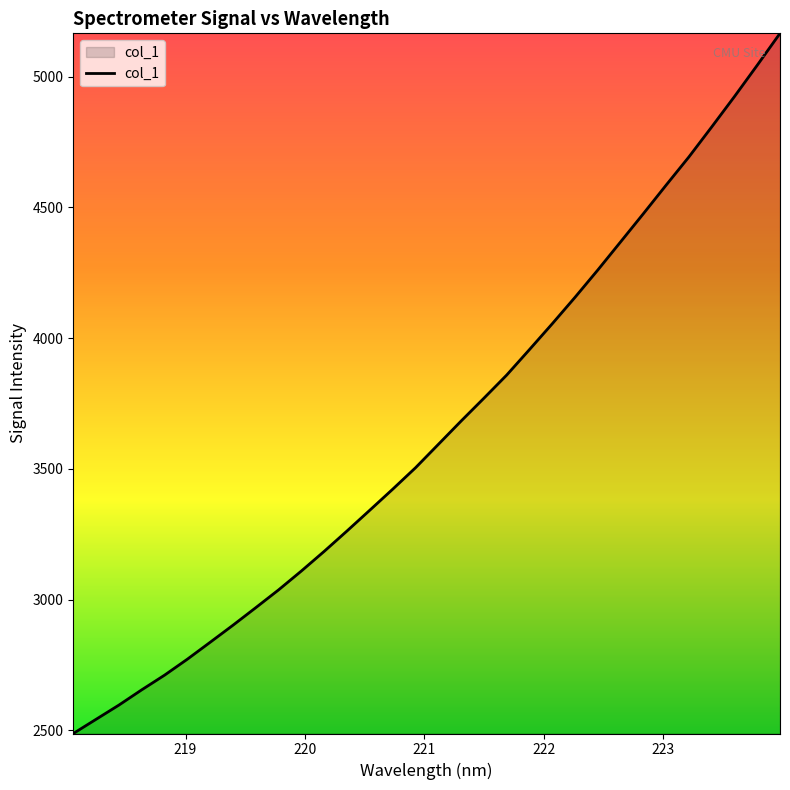

What is the greatest value displayed?

5165.6